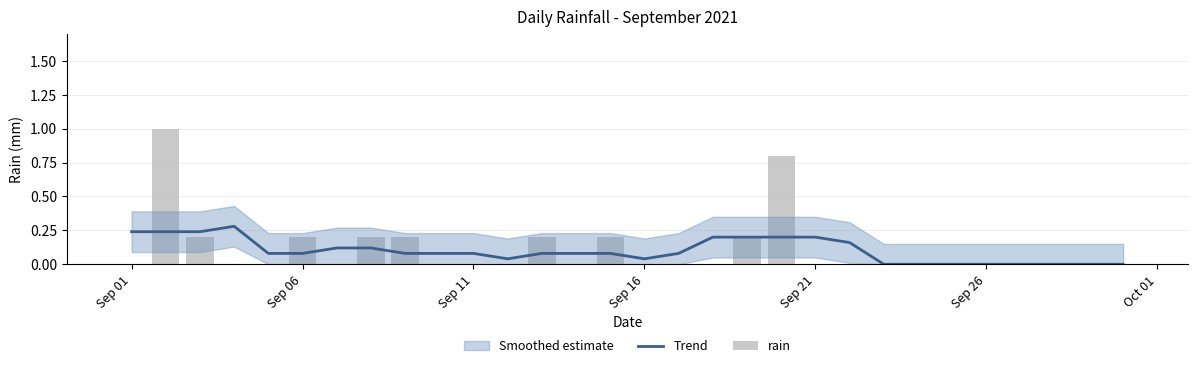

What is the sum of all Trend values?

3.0